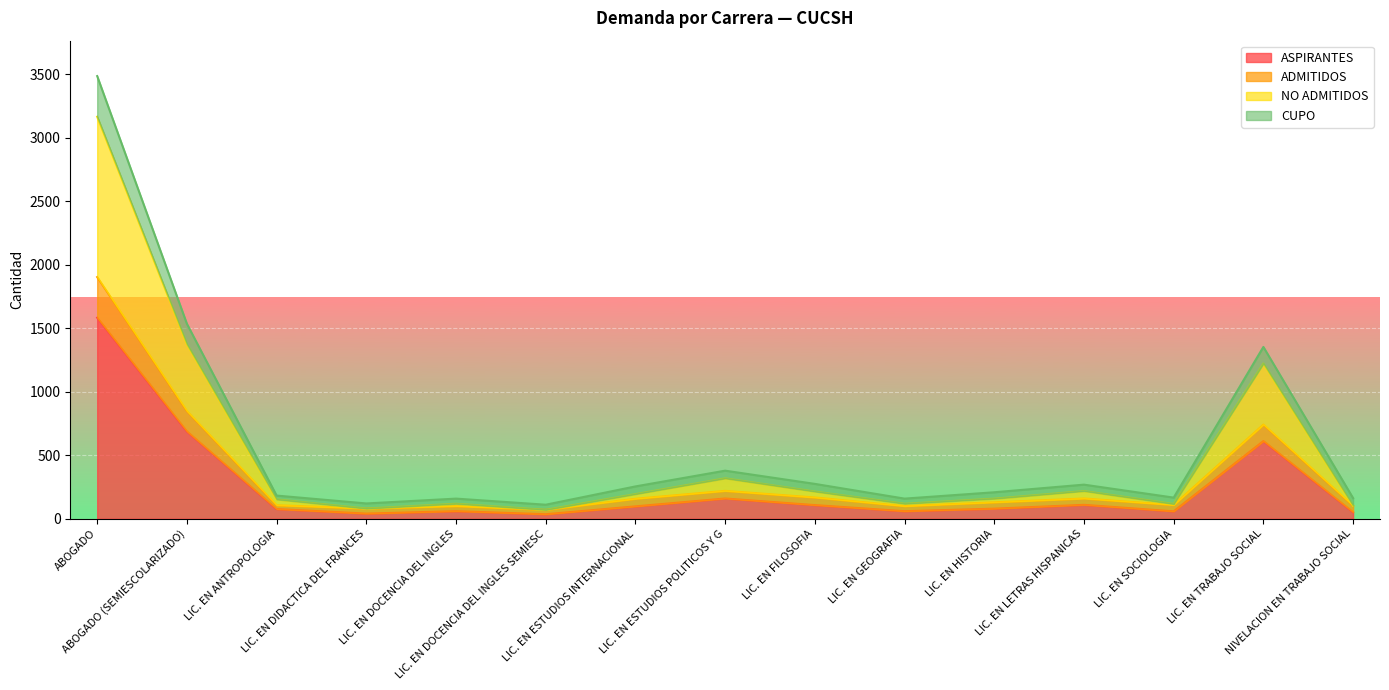

True or false: ADMITIDOS and NO ADMITIDOS intersect in this chart.

False